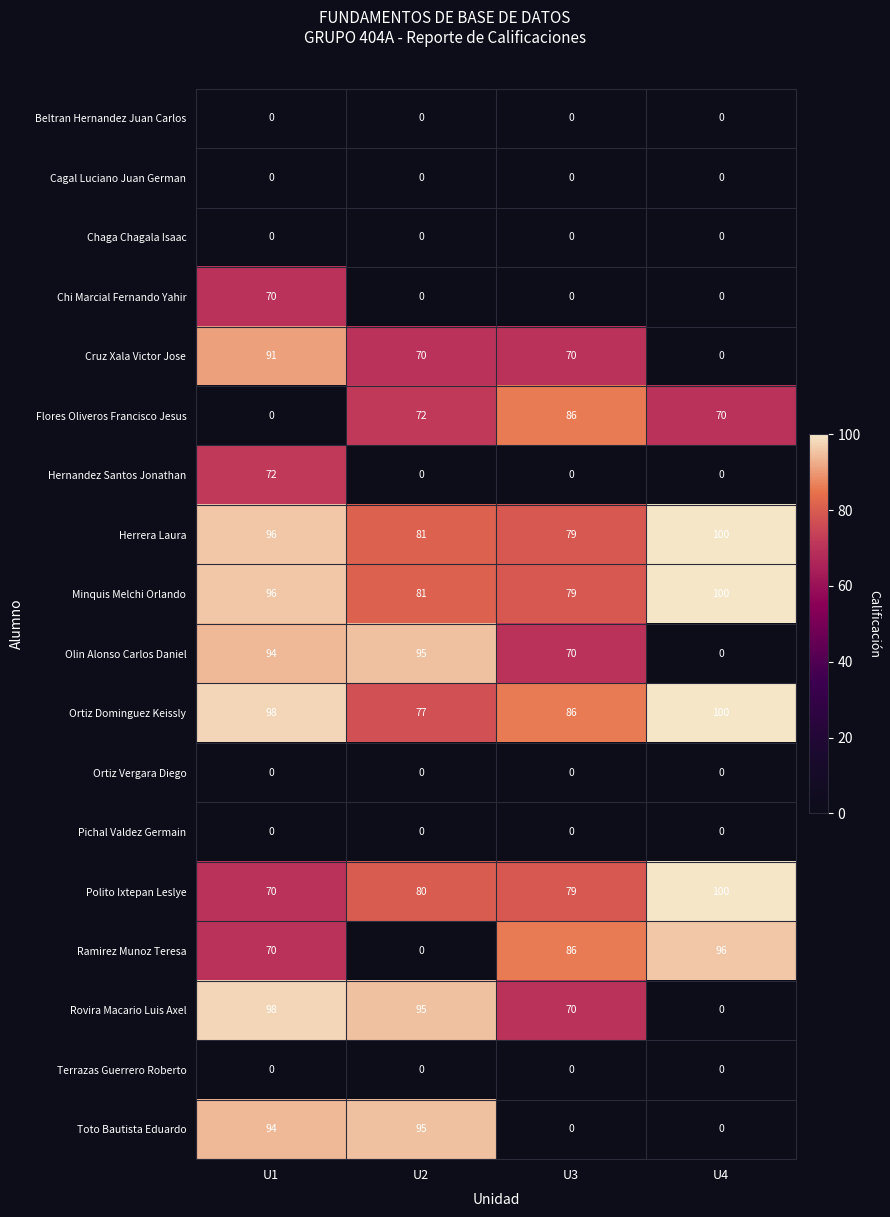

Which category has the highest value across all series?

U4